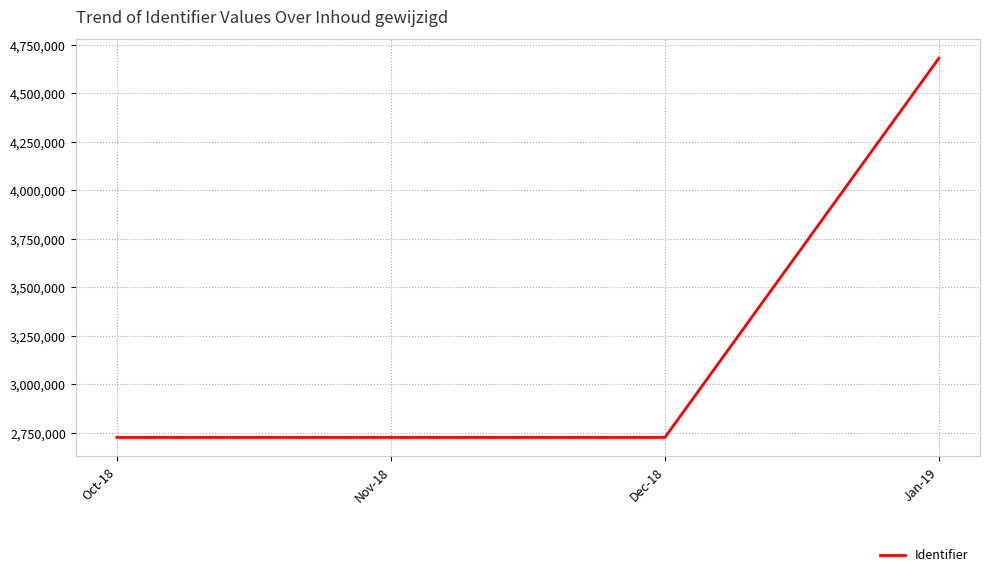

What is the smallest value displayed?

2726396